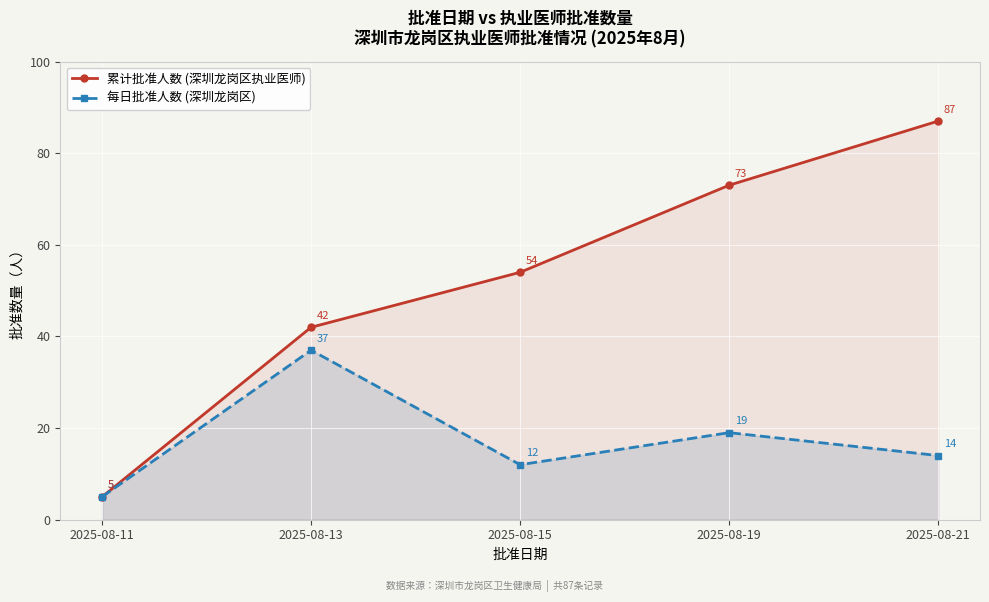

Rank the categories by 累计批准人数 (深圳龙岗区执业医师) value from highest to lowest.

2025-08-21, 2025-08-19, 2025-08-15, 2025-08-13, 2025-08-11